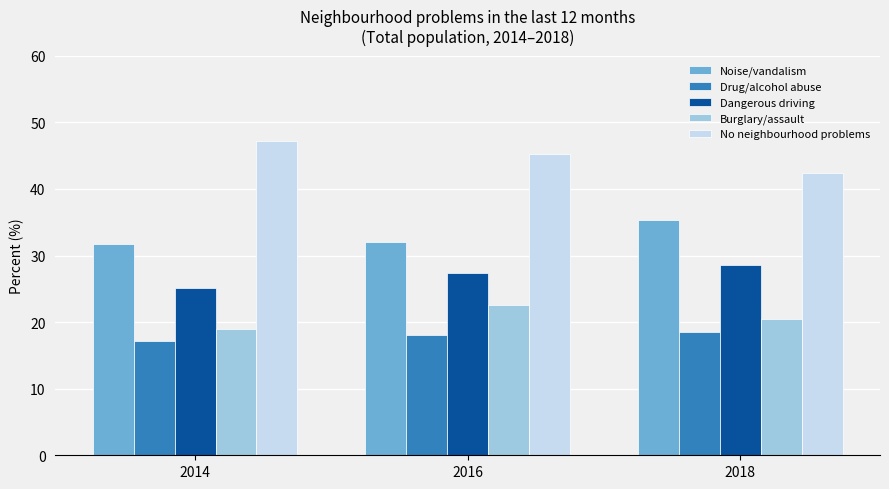

List the labels in order of Dangerous driving value, largest first.

2018, 2016, 2014